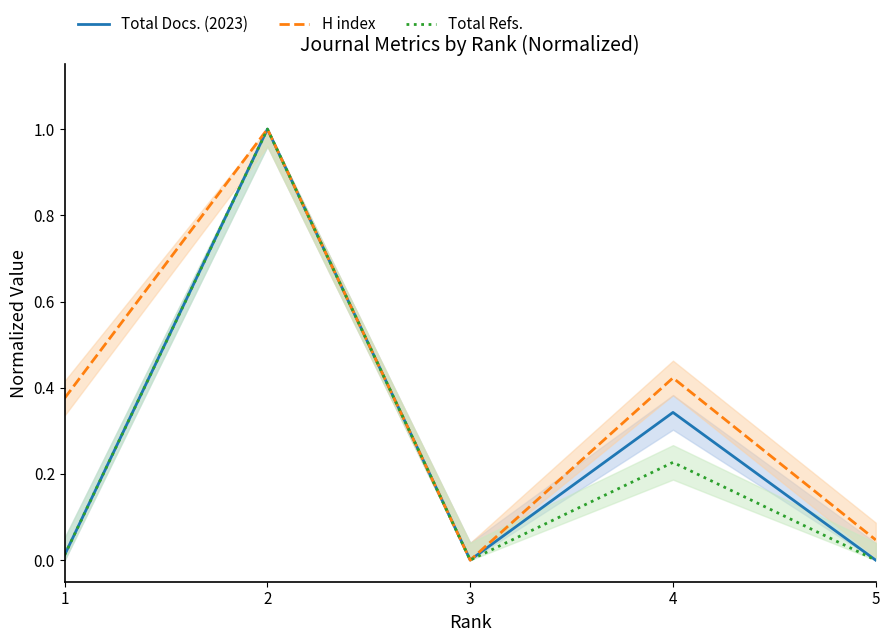

Rank the categories by Total Refs. value from highest to lowest.

2, 4, 1, 3, 5